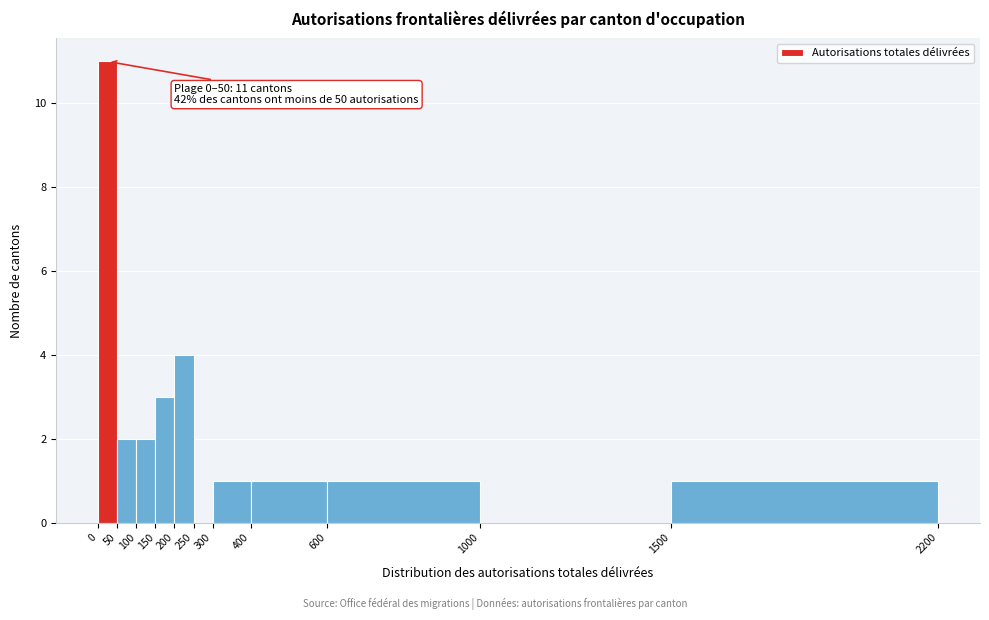

Which range on the x-axis has the tallest bar?

0 to 50